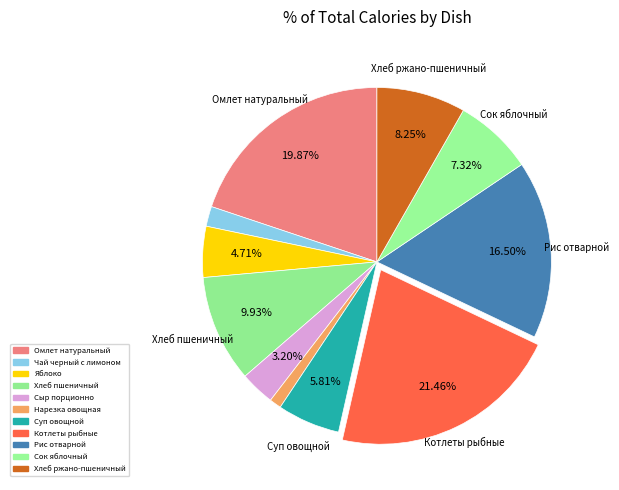

Does Хлеб пшеничный account for over 50% of the chart?

No